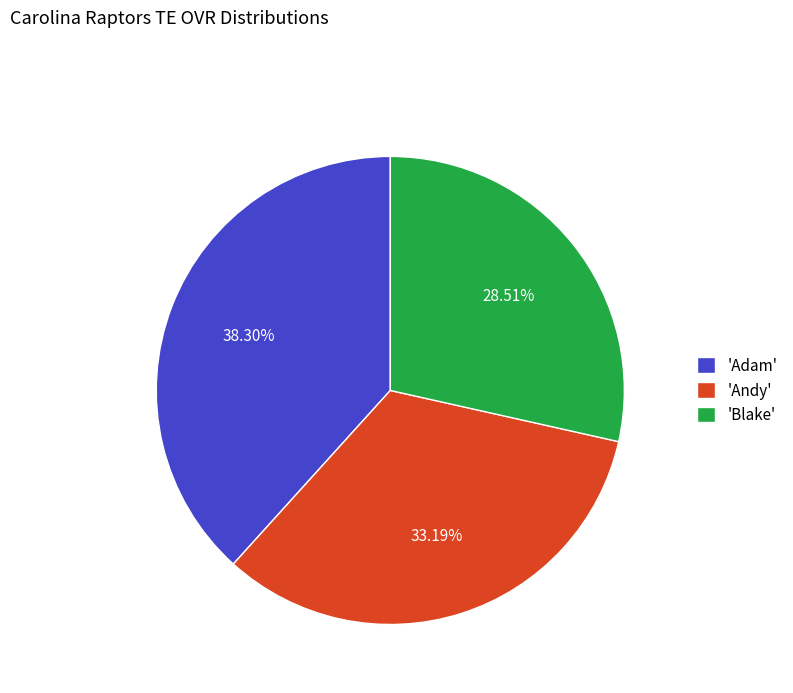

Which has a higher value, 'Adam' or 'Andy'?

'Adam'